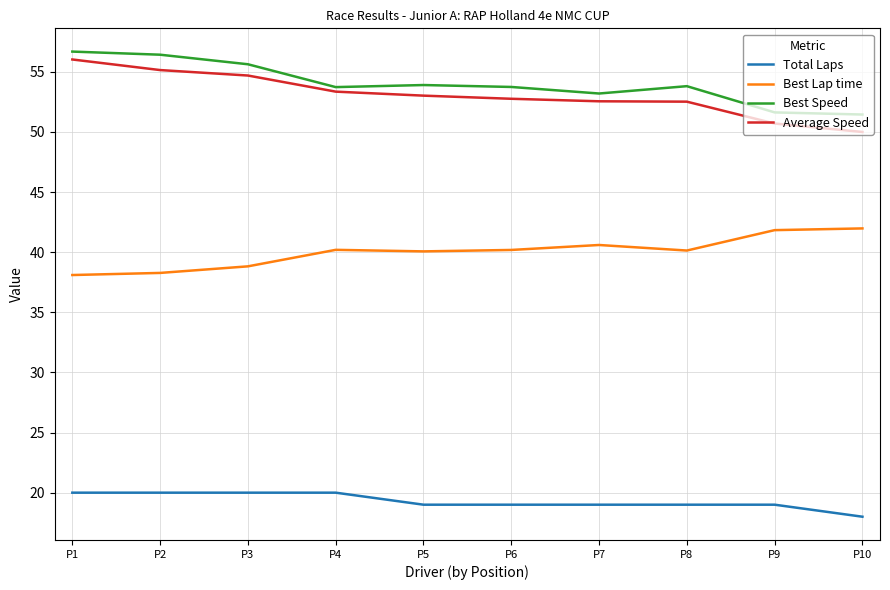

Which series has the largest total across all categories?

Best Speed